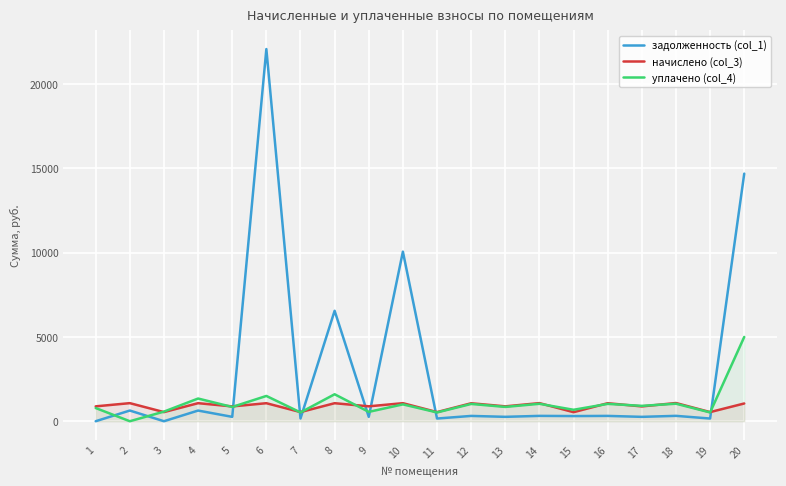

What is the spread (max minus min) of values at 2?

1072.8